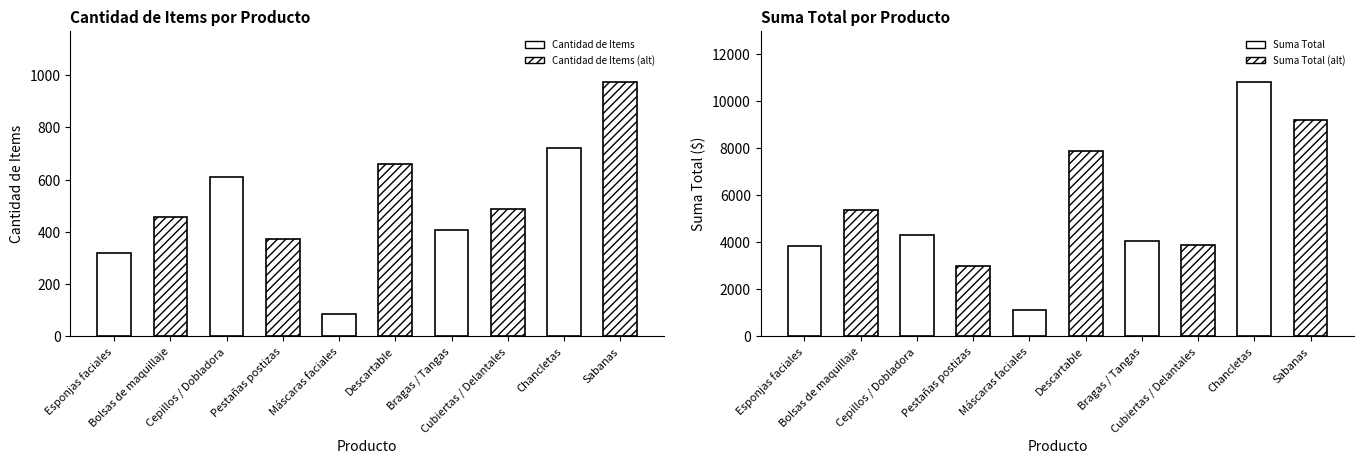

List the series in order of their overall mean, highest first.

Suma Total, Cantidad de Items